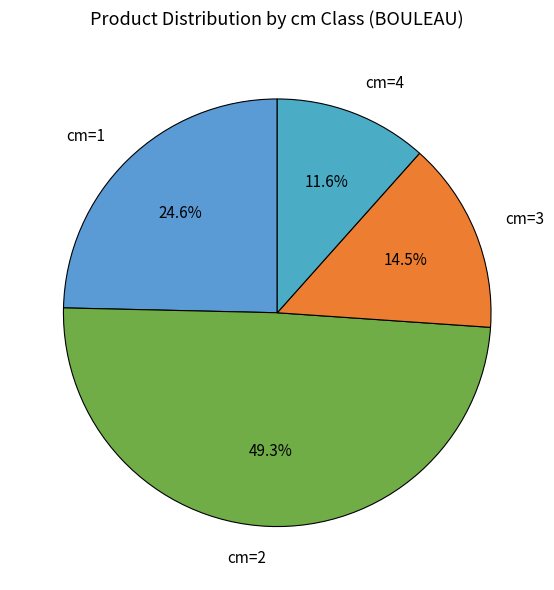

Count the number of slices in the pie.

4